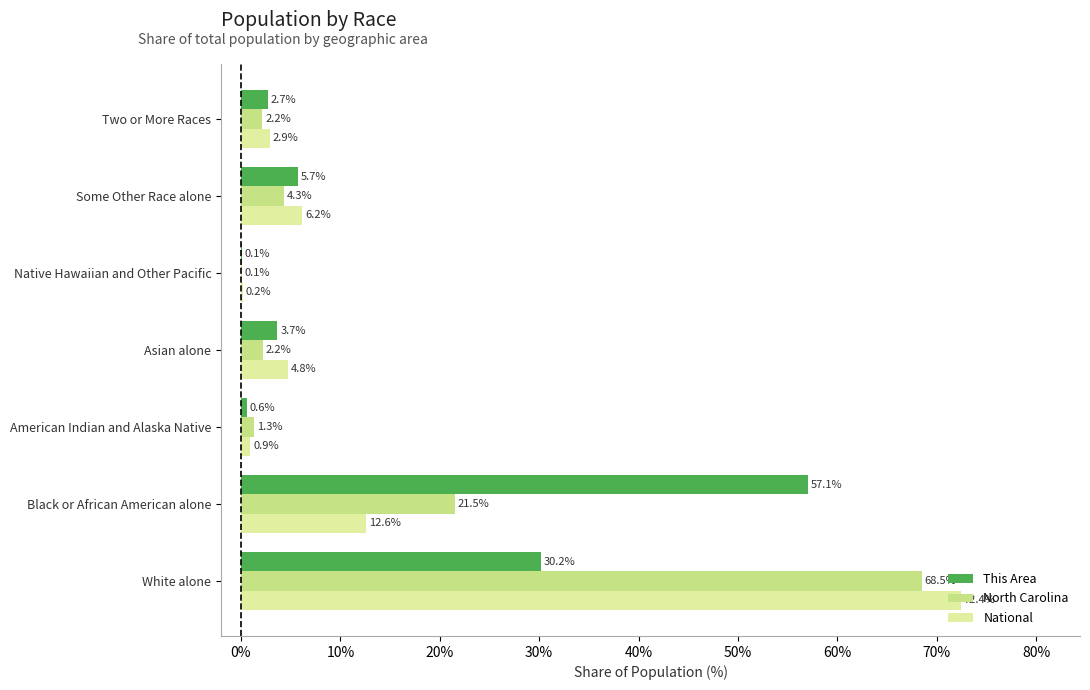

Which series has the widest spread of values?

National